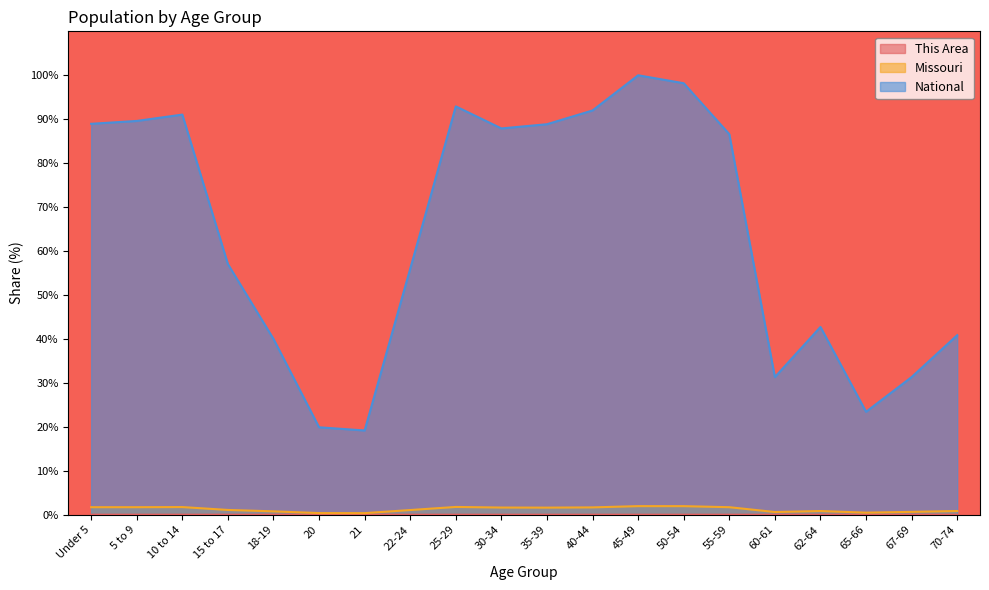

List the series in order of their peak value, lowest first.

This Area, Missouri, National